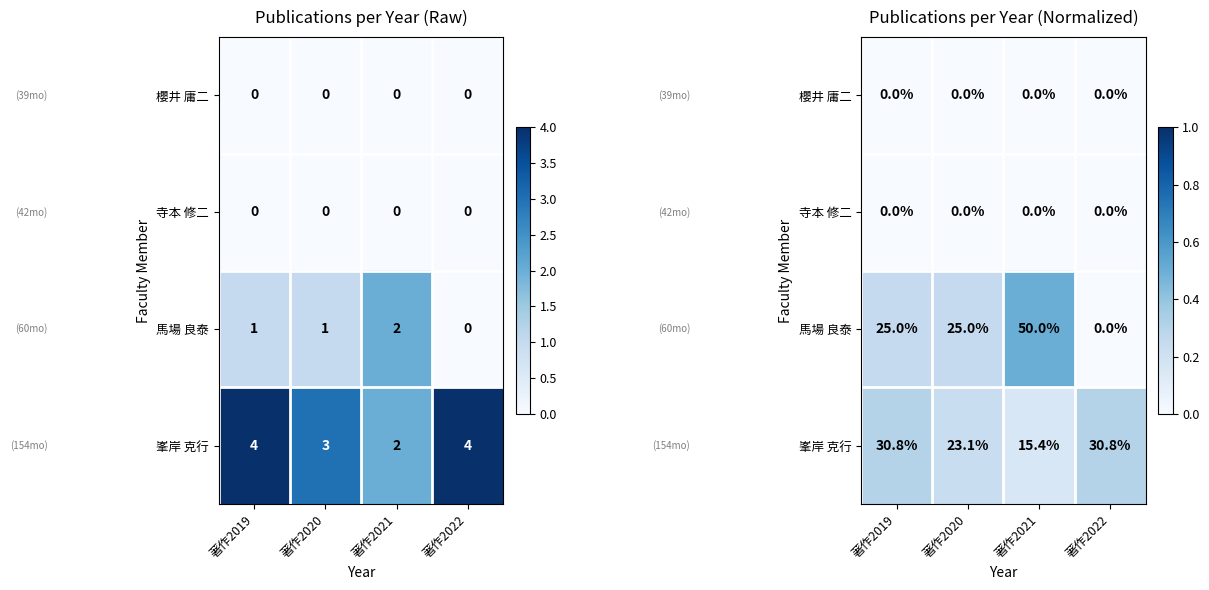

Rank the categories by 寺本 修二 value from lowest to highest.

著作2019, 著作2020, 著作2021, 著作2022